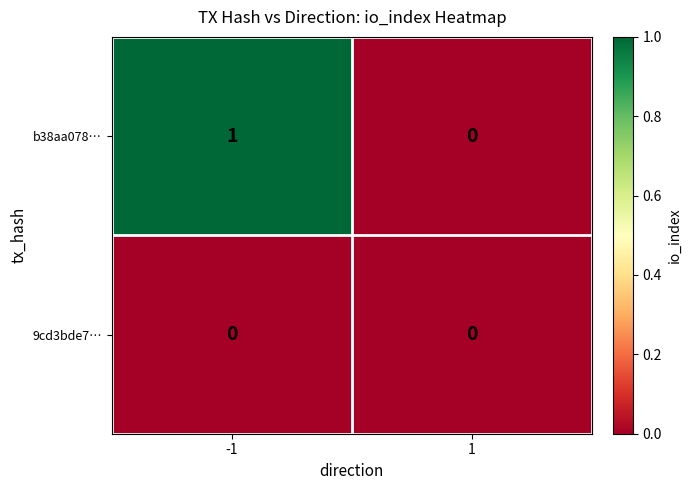

Reading right to left, extract all data points from this chart.

b38aa078…: 0	1
9cd3bde7…: 0	0